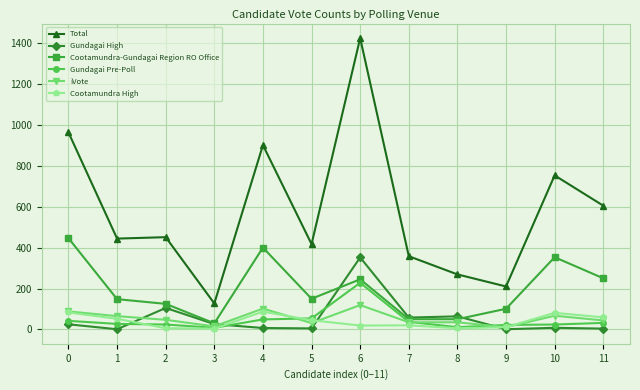

How many lines are shown in the chart?

6